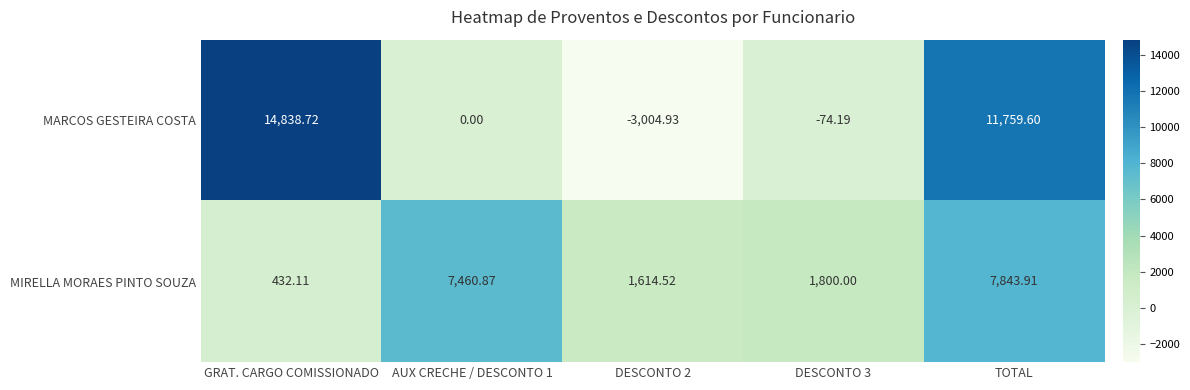

List the series in order of their overall mean, lowest first.

MIRELLA MORAES PINTO SOUZA, MARCOS GESTEIRA COSTA